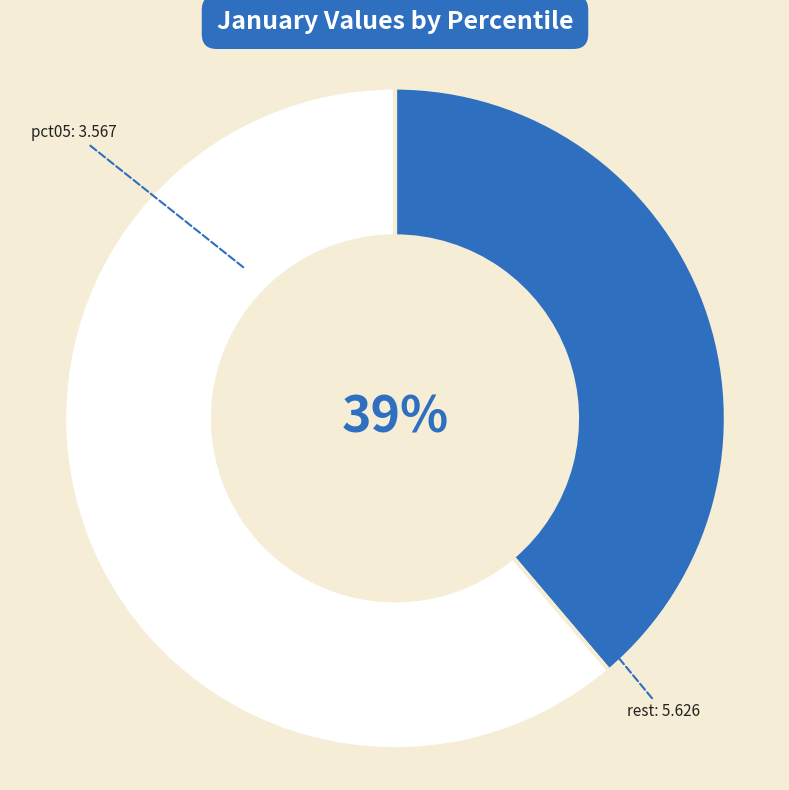

To the nearest percent, what is the average slice percentage?

50%